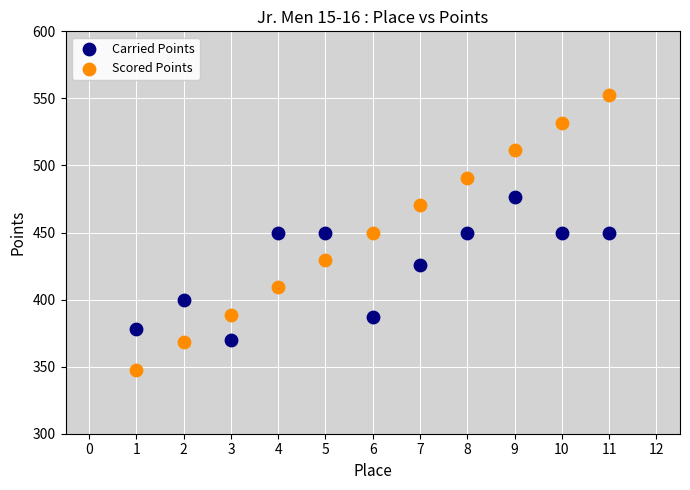

Which series has the largest Y range (max minus min)?

Scored Points